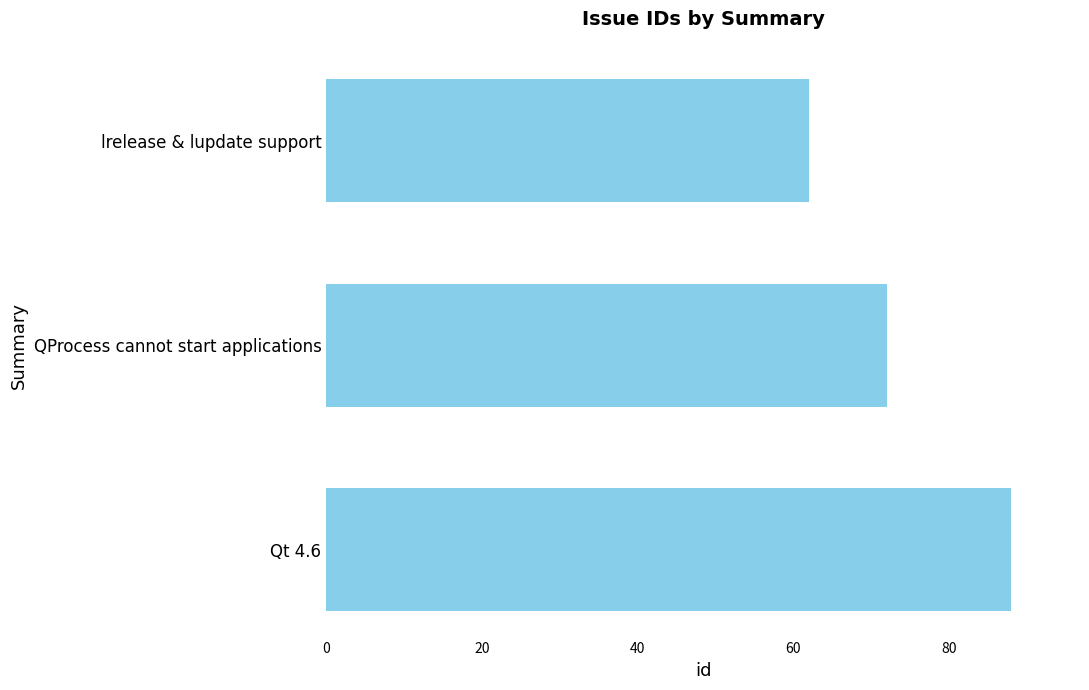

List the labels in order of value, smallest first.

lrelease & lupdate support, QProcess cannot start applications, Qt 4.6